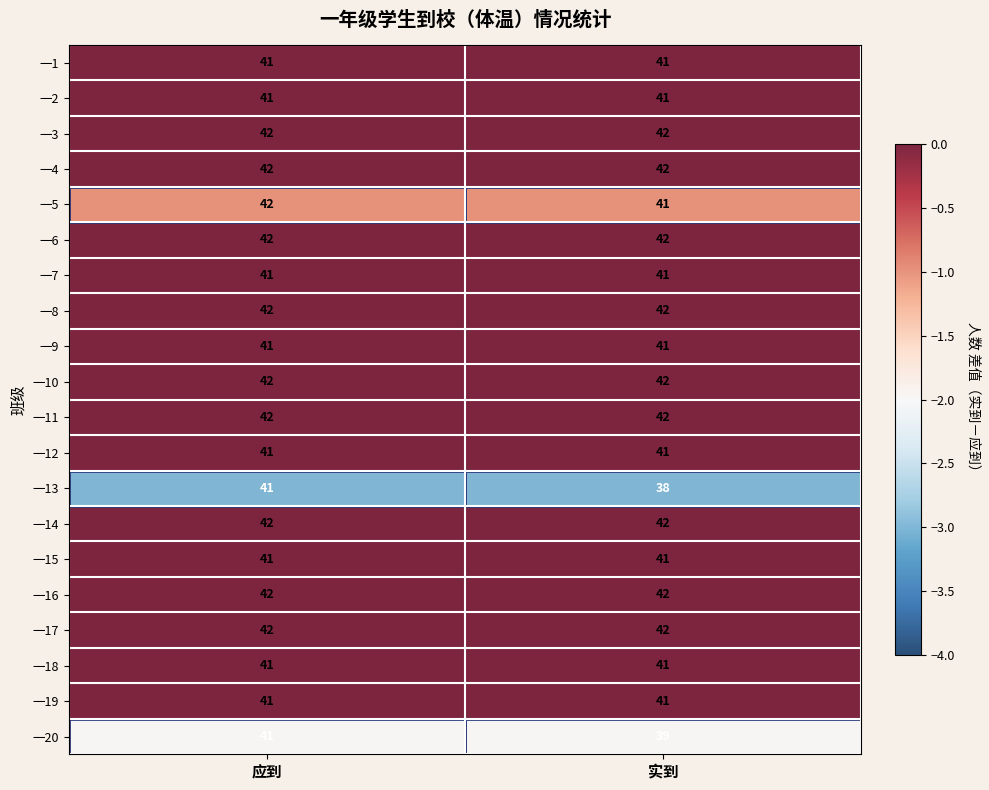

Which series has the widest spread of values?

一13